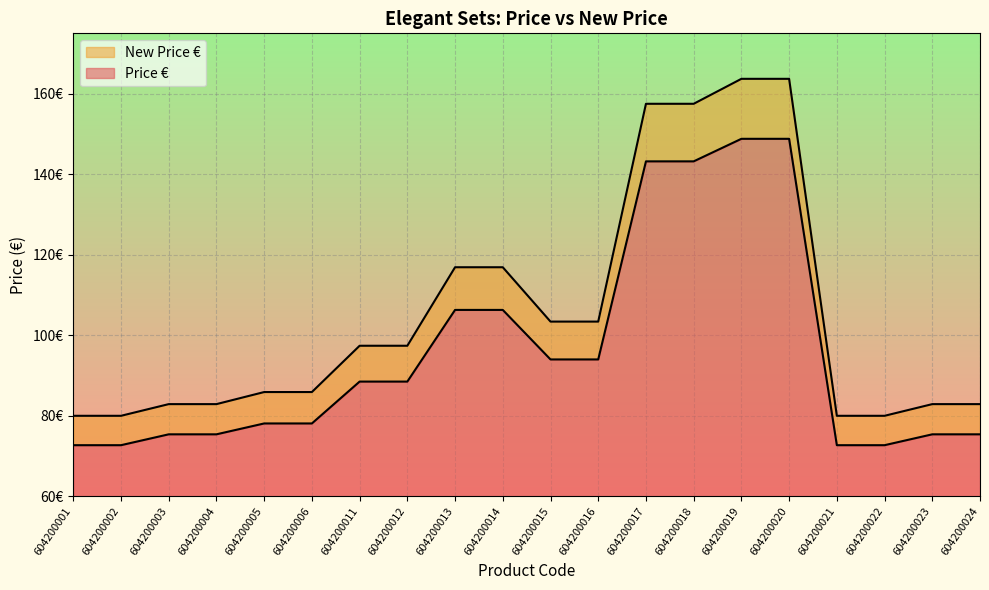

Which has a higher value, 604200024 or 604200019?

604200019